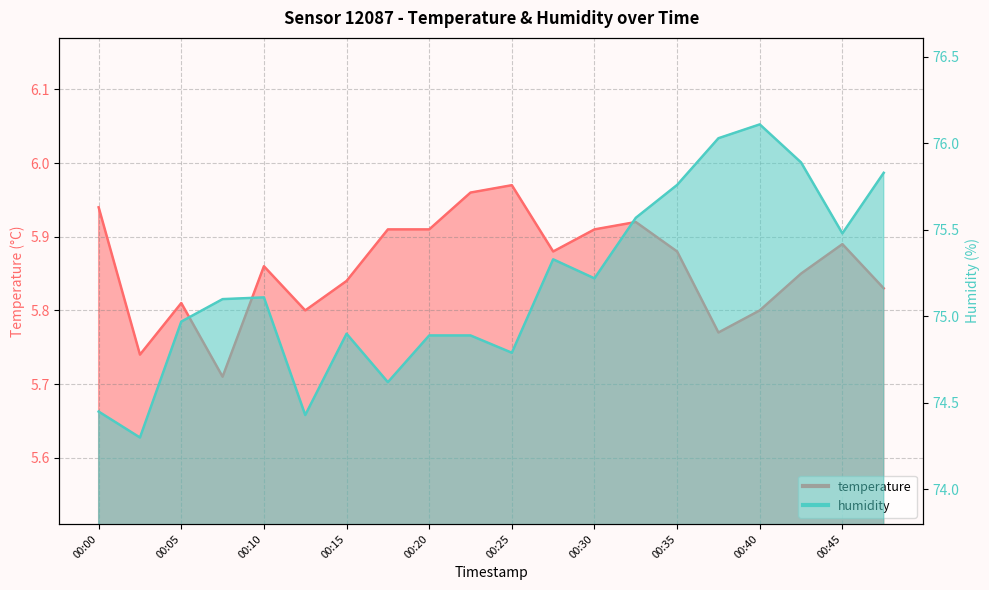

What is the value of the humidity point at the 2nd from the left?

74.3